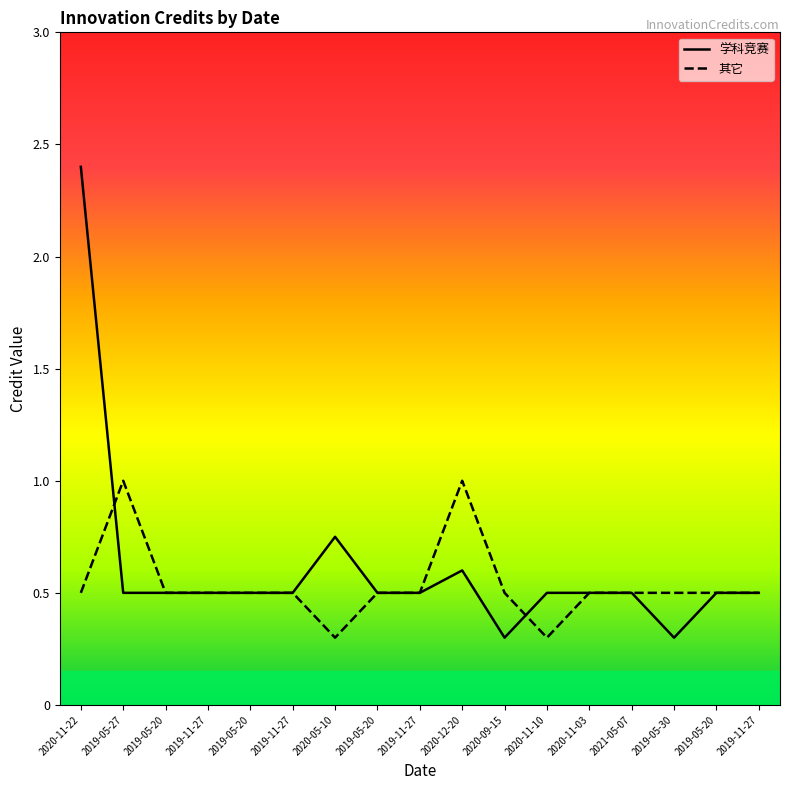

What is the average value of the 学科竞赛 series?

0.6